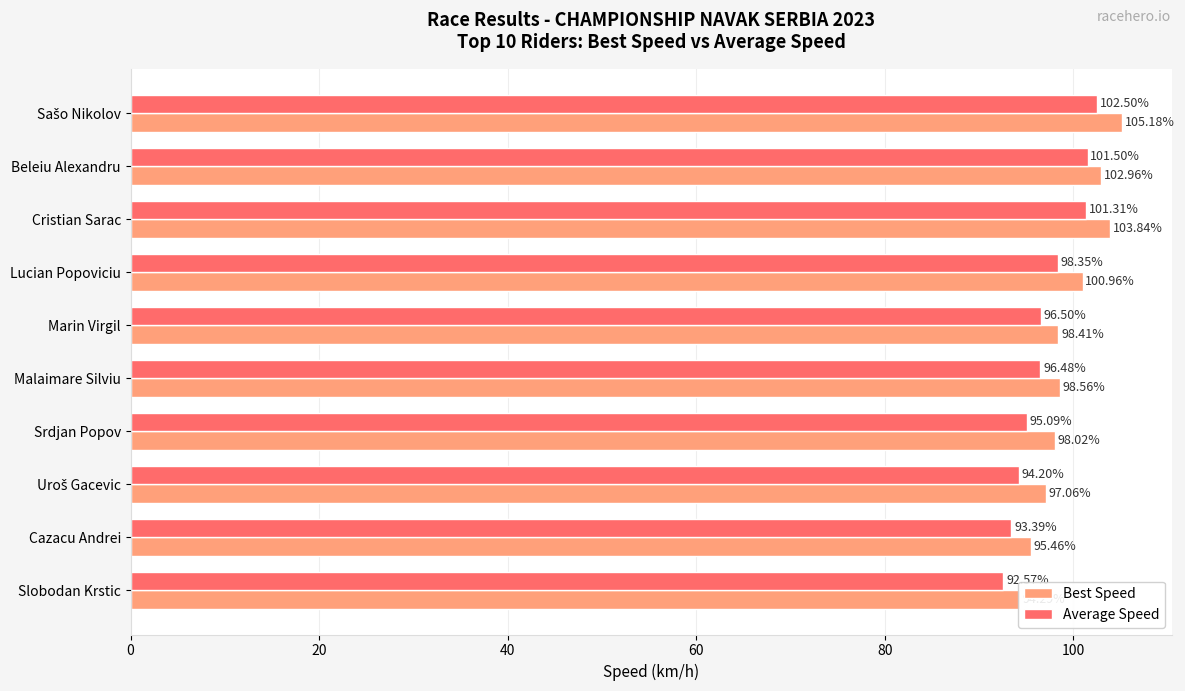

The Average Speed series shows 141.4 at Sašo Nikolov. True or false?

False